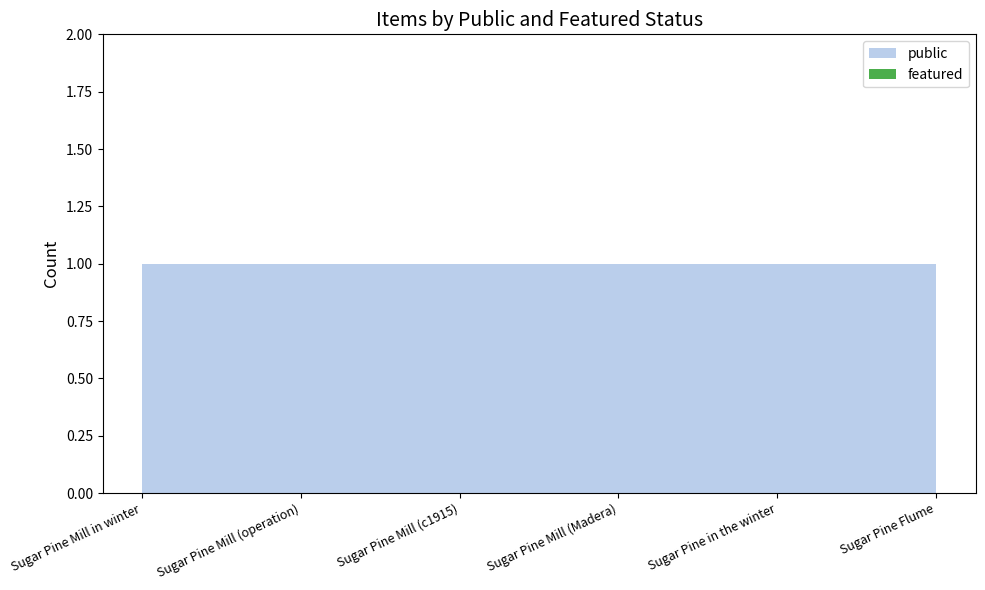

Reading left to right, list all the values displayed in this chart.

public: 1	1	1	1	1	1
featured: 0	0	0	0	0	0